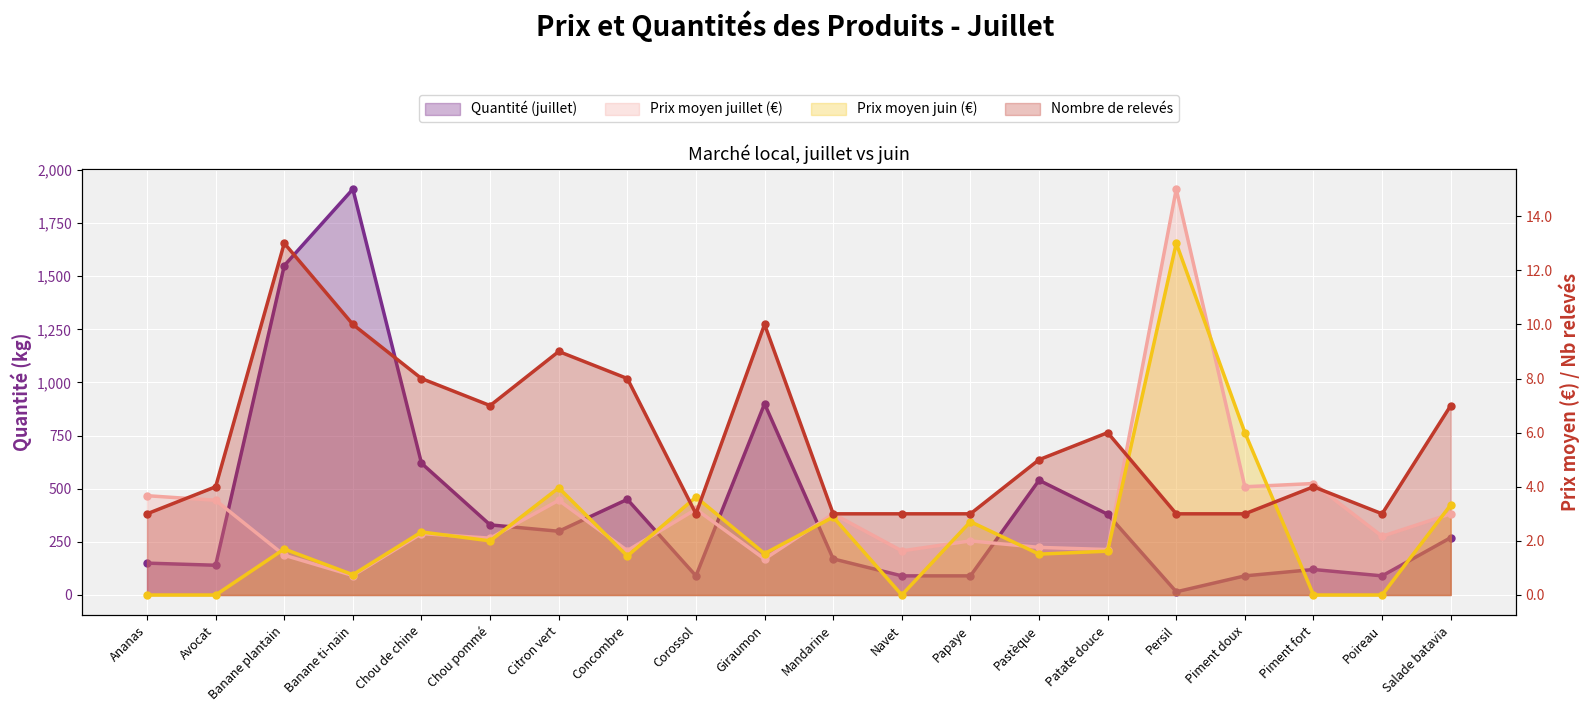

Is the value of Prix moyen juillet (€) at Chou pommé greater than the value of Nombre de relevés at Chou pommé?

No